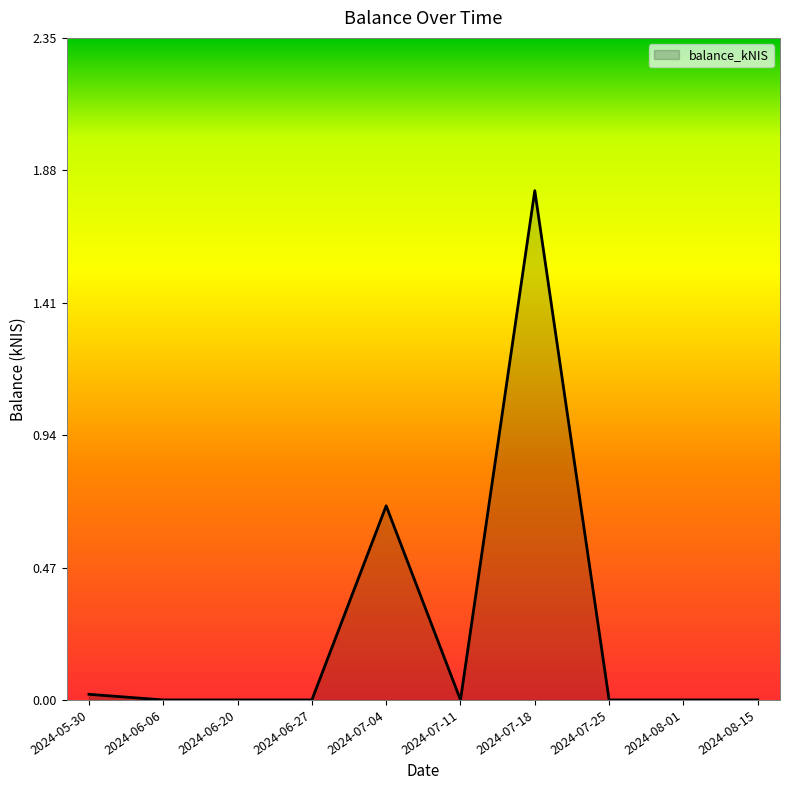

What is the average value?

0.3